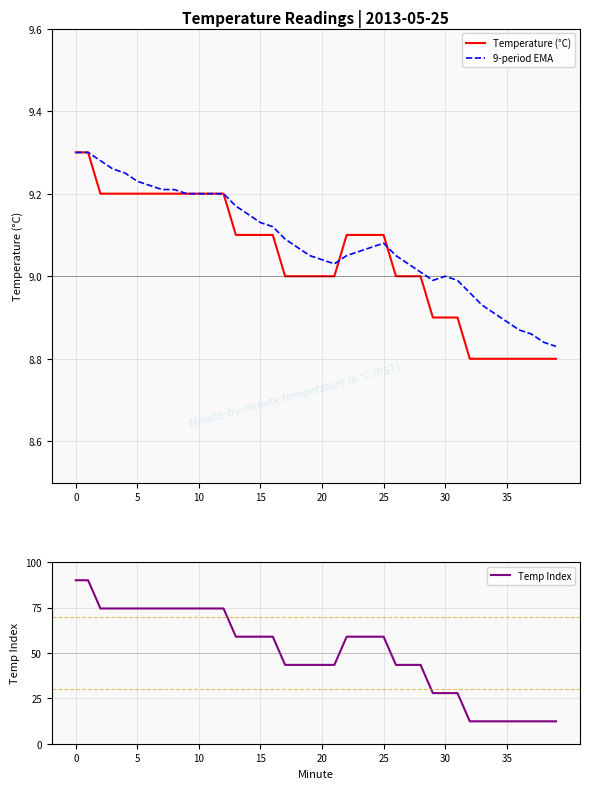

True or false: Temp Index has a value of 14.3 at 26.

False